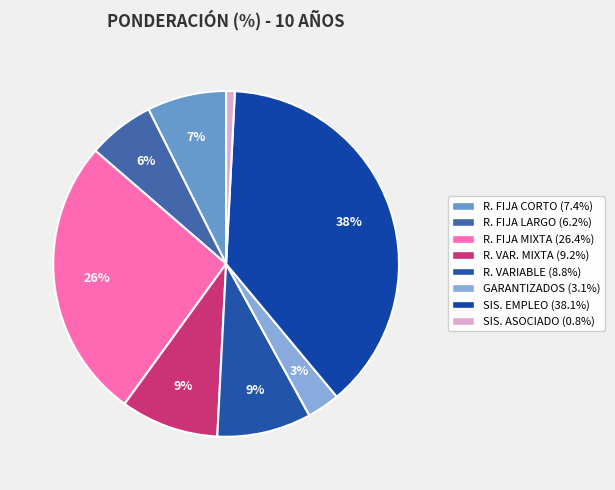

Is there a majority slice in this chart?

No